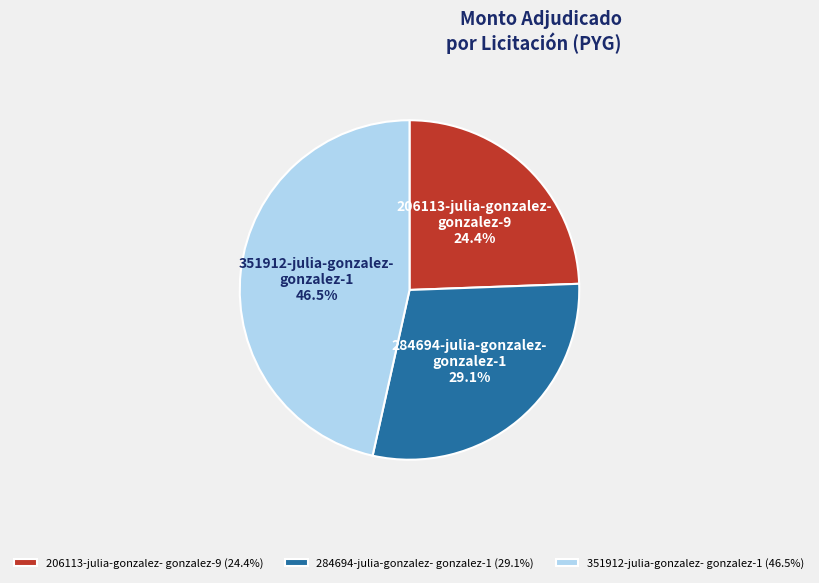

How much of the chart is everything except 351912-julia-gonzalez- gonzalez-1 (46.5%)?

53.5%